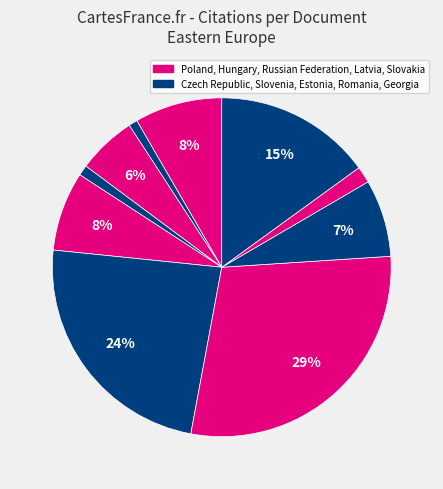

Which slice is the largest?

Latvia